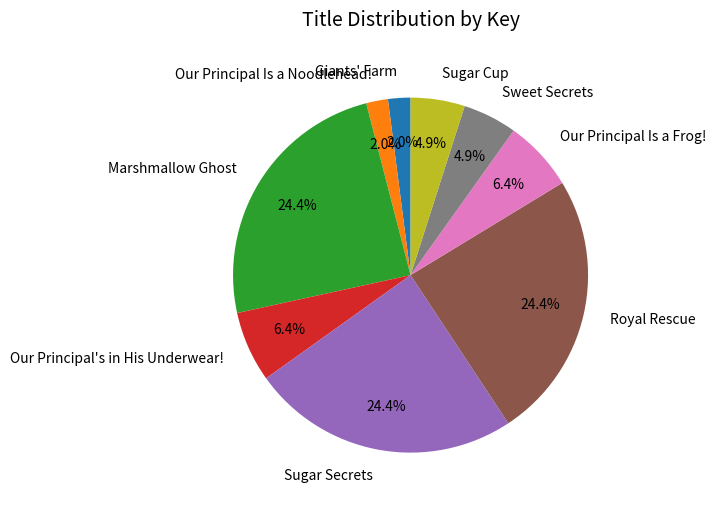

Does Our Principal Is a Frog! account for over 50% of the chart?

No